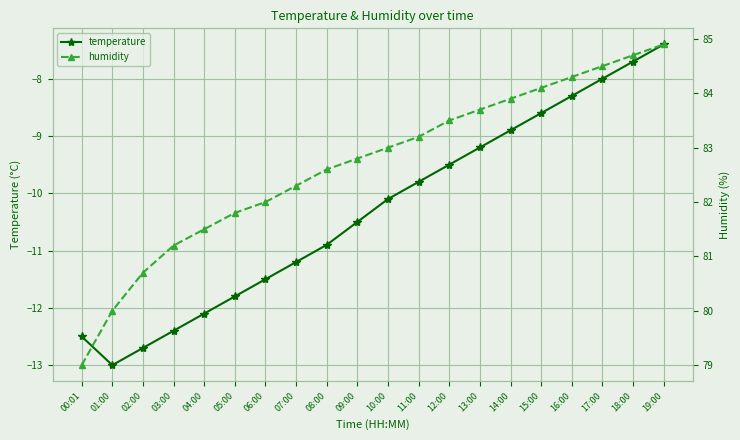

At 14:00, list the series in order from smallest to largest.

temperature, humidity